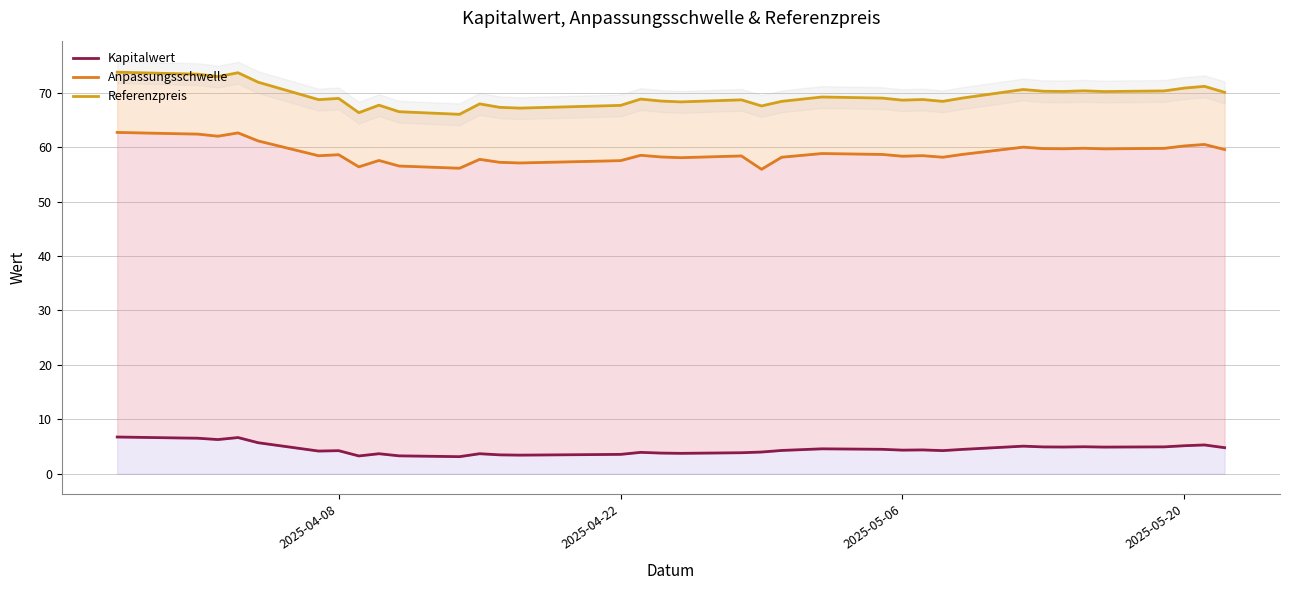

Reading left to right, what are all the values shown in this chart?

Kapitalwert: 6.8	6.6	6.5	6.3	6.7	5.7	4.2	4.2	3.3	3.7	3.3	3.1	3.7	3.5	3.4	3.6	3.9	3.8	3.8	3.9	4.0	4.3	4.6	4.5	4.3	4.4	4.2	4.5	5.1	4.9	4.9	5.0	4.9	4.9	5.2	5.3	4.8
Anpassungsschwelle: 62.7	62.5	62.4	62.0	62.6	61.1	58.4	58.6	56.4	57.5	56.5	56.1	57.7	57.2	57.1	57.5	58.5	58.2	58.1	58.4	55.9	58.1	58.8	58.6	58.3	58.4	58.1	58.7	60.0	59.7	59.7	59.8	59.7	59.8	60.2	60.5	59.6
Referenzpreis: 73.8	73.5	73.4	72.9	73.7	71.9	68.7	68.9	66.3	67.7	66.5	66.0	67.9	67.3	67.2	67.7	68.8	68.5	68.3	68.7	67.6	68.4	69.2	69.0	68.6	68.7	68.4	69.0	70.6	70.3	70.2	70.3	70.2	70.3	70.8	71.2	70.1